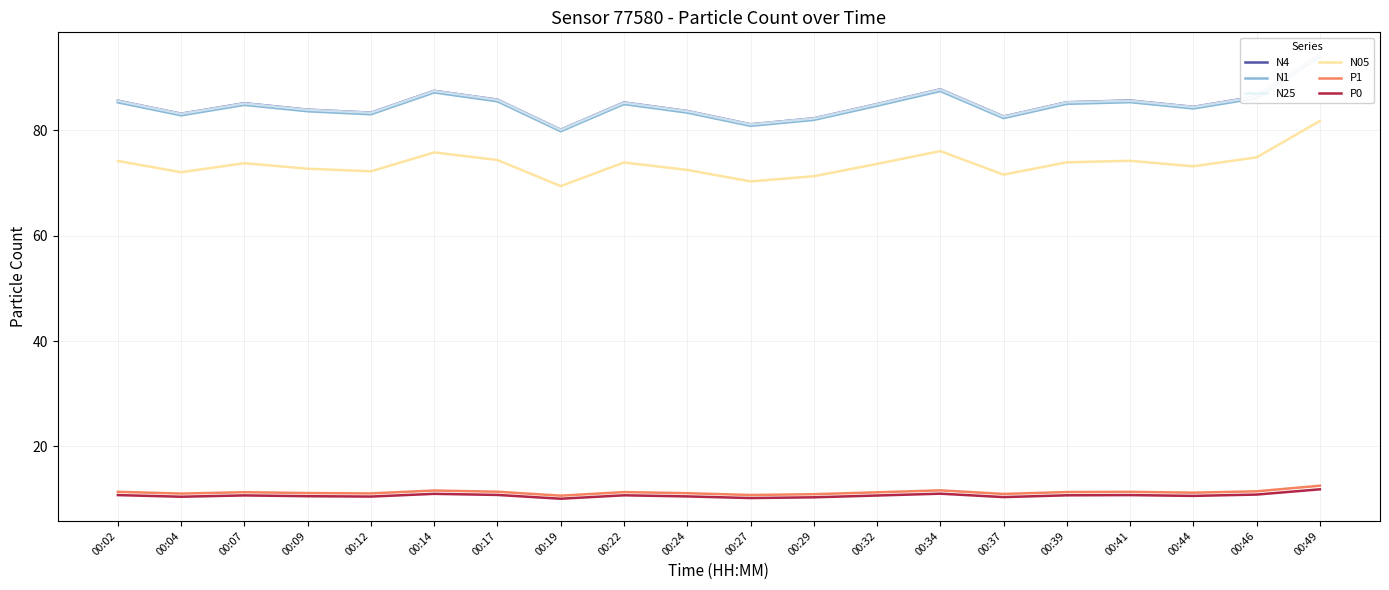

True or false: P0 and P1 intersect in this chart.

False